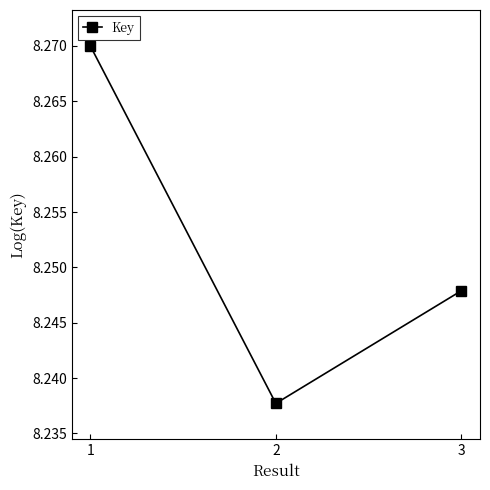

What is the sum of all values?

24.8